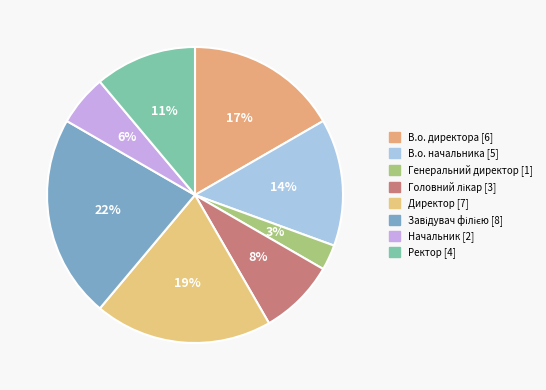

True or false: В.о. начальника accounts for 1% of the total.

False